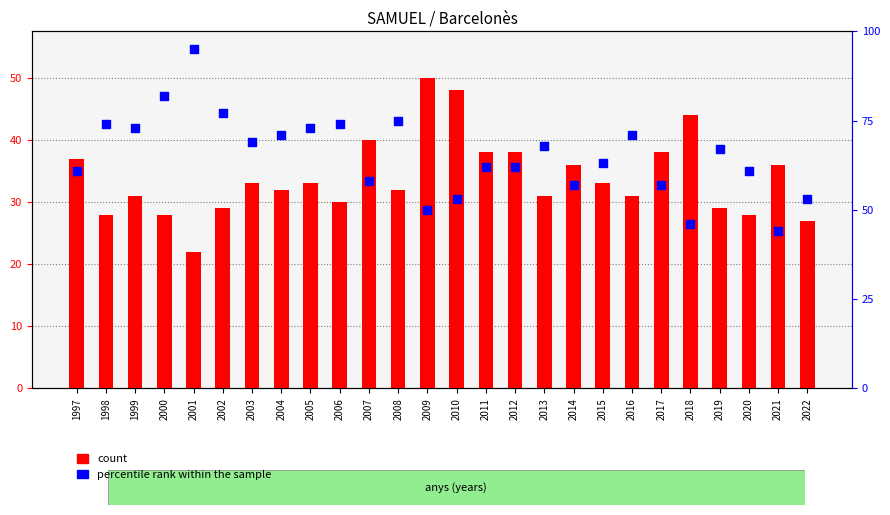

What is the total value across all series at 2016?

102